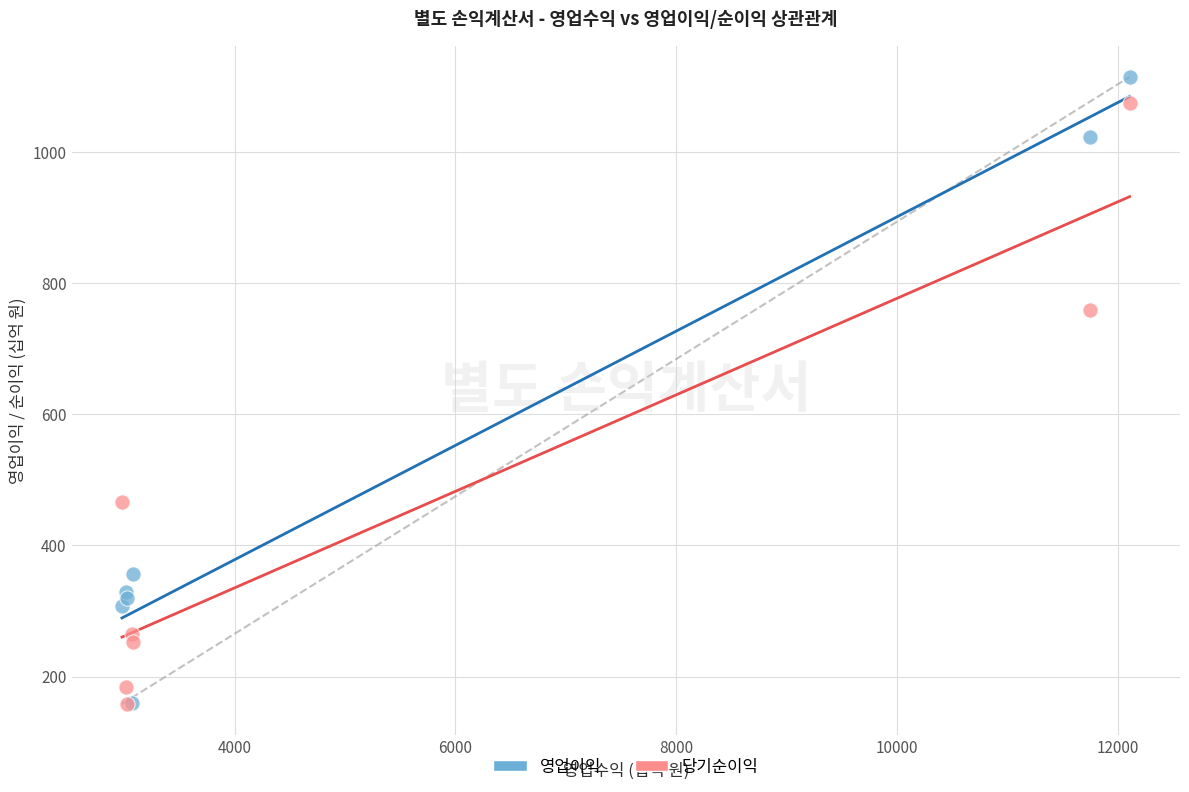

Across all series, what Y value is closest to 636?

758.8